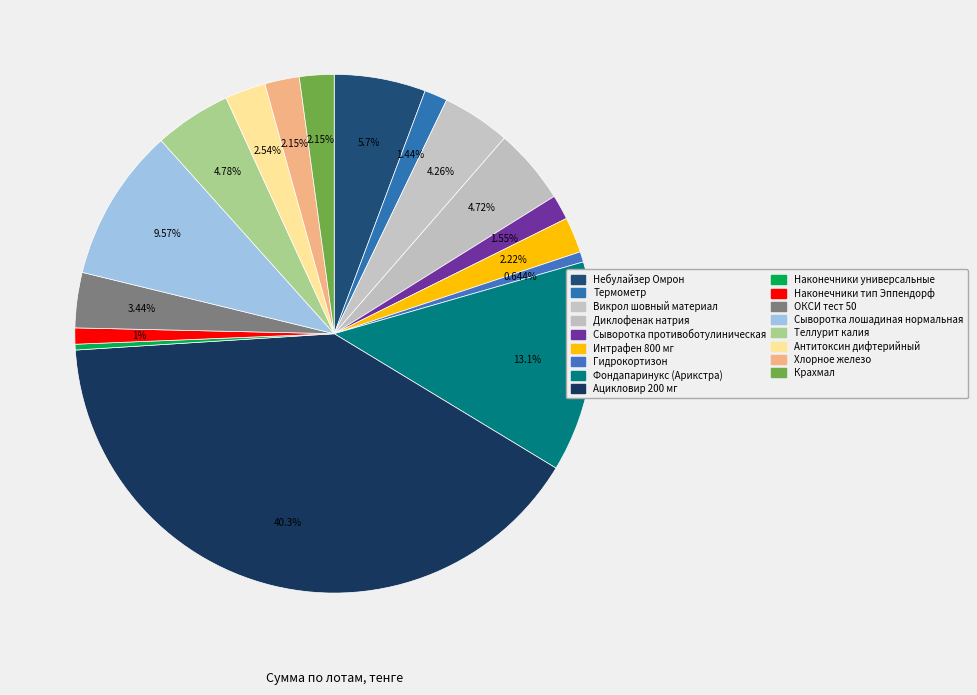

Combined, what portion of the pie is Сыворотка лошадиная нормальная and ОКСИ тест 50?

13.0%